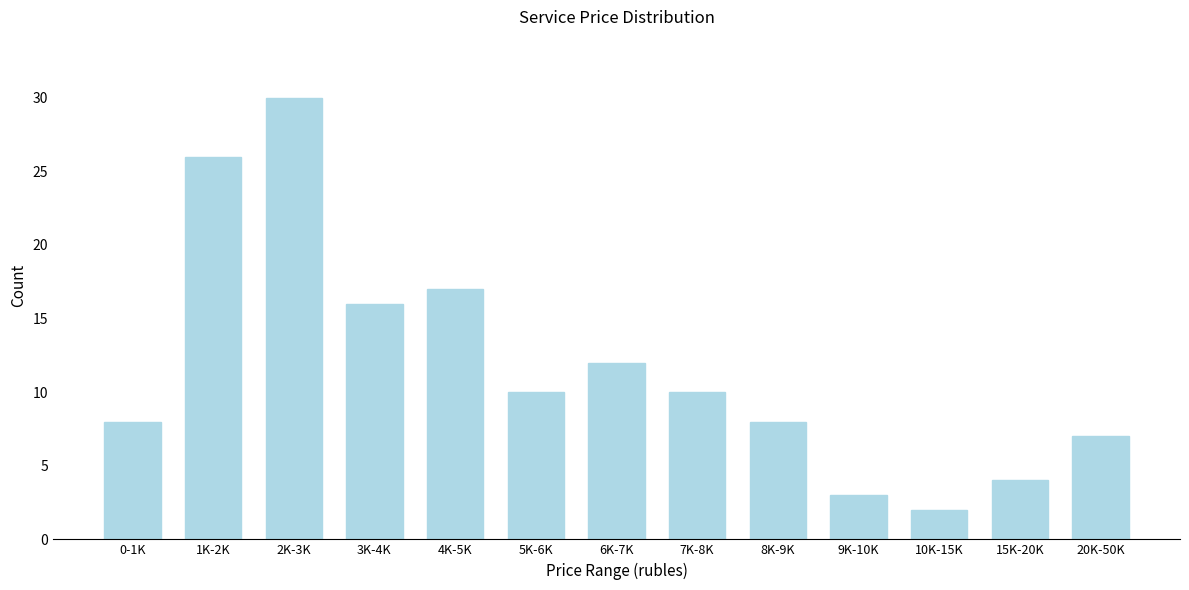

Reading right to left, what are all the values shown in this chart?

20K-50K=7	15K-20K=4	10K-15K=2	9K-10K=3	8K-9K=8	7K-8K=10	6K-7K=12	5K-6K=10	4K-5K=17	3K-4K=16	2K-3K=30	1K-2K=26	0-1K=8